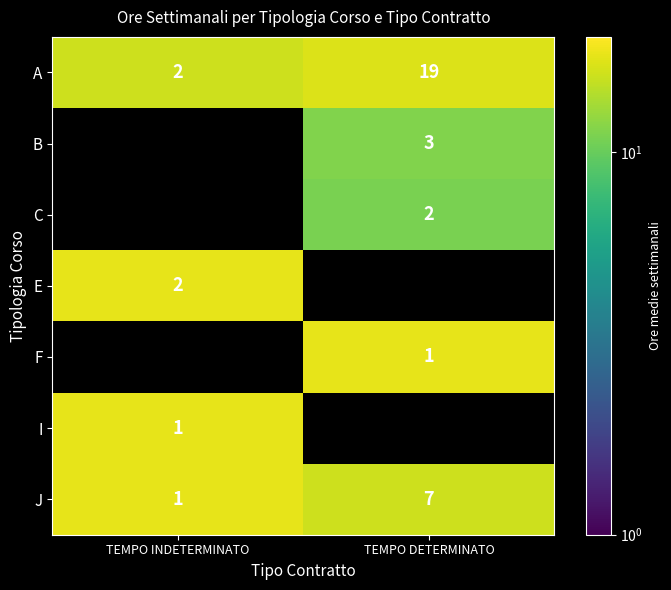

True or false: I has a value of 24.4 at TEMPO INDETERMINATO.

False